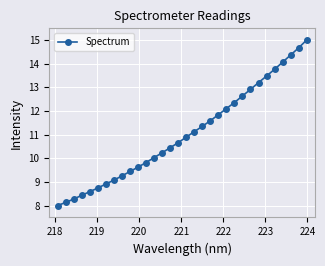

What is the value of the 6th point from the left?

8.7